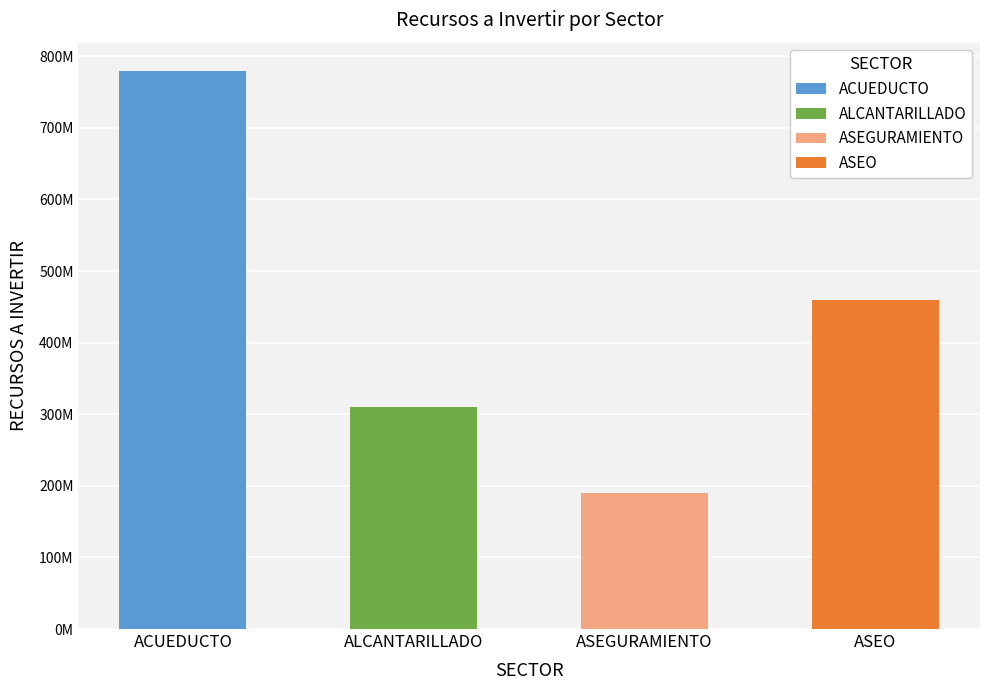

Reading left to right, list all the values displayed in this chart.

ACUEDUCTO: 780000000	0	0	0
ALCANTARILLADO: 0	310000000	0	0
ASEGURAMIENTO: 0	0	190000000	0
ASEO: 0	0	0	460000000